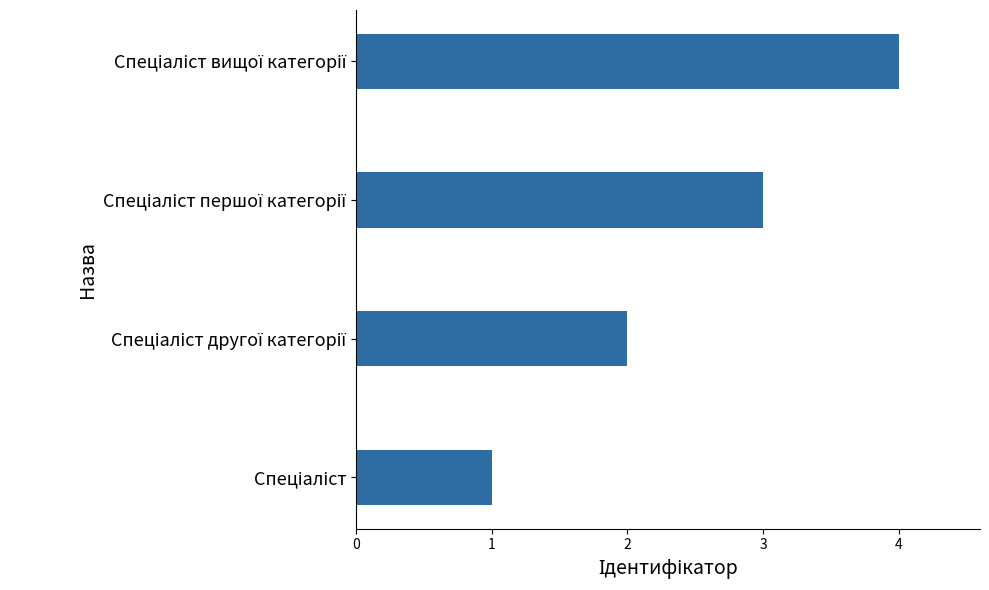

Count the number of data series in this chart.

1